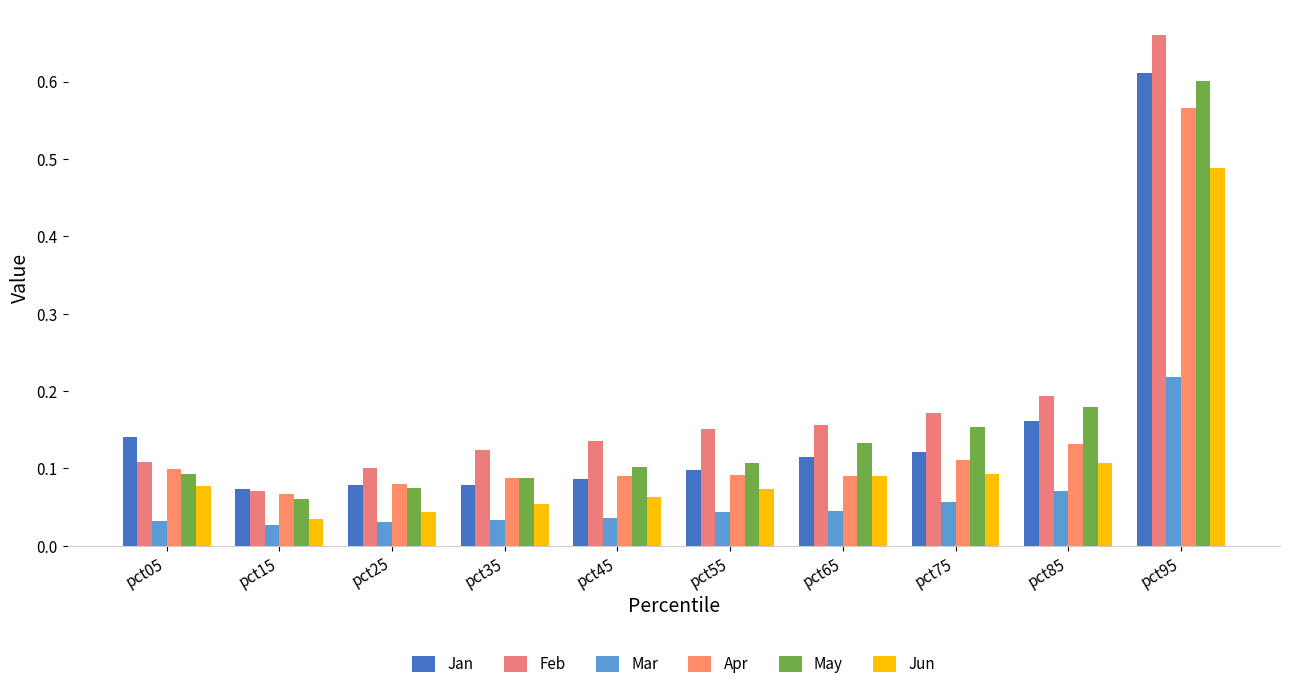

What is the value of the Feb bar at the 7th from the left?

0.2